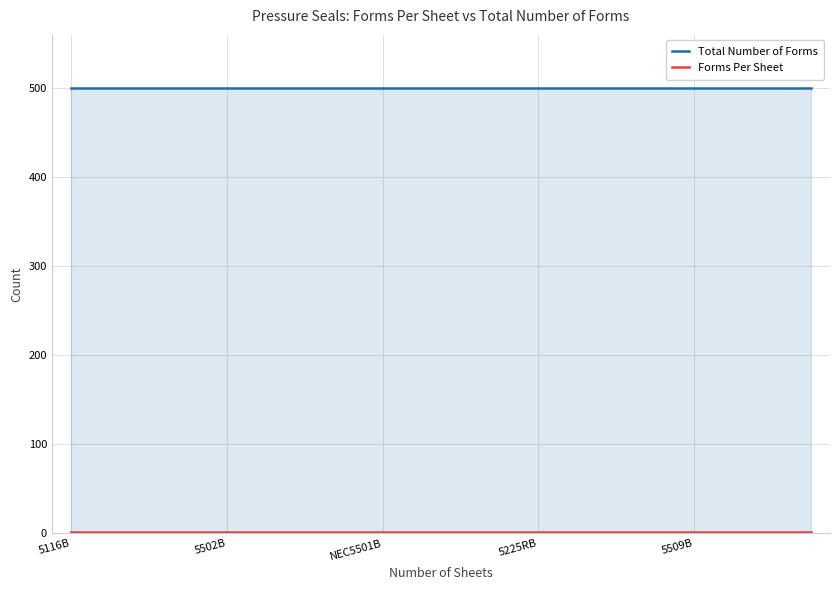

Reading left to right, transcribe all the data shown in this chart.

Total Number of Forms: 500	500	500	500	500	500	500	500	500	500	500	500	500	500	500	500	500	500	500	500
Forms Per Sheet: 1	1	1	1	1	1	1	1	1	1	1	1	1	1	1	1	1	1	1	1